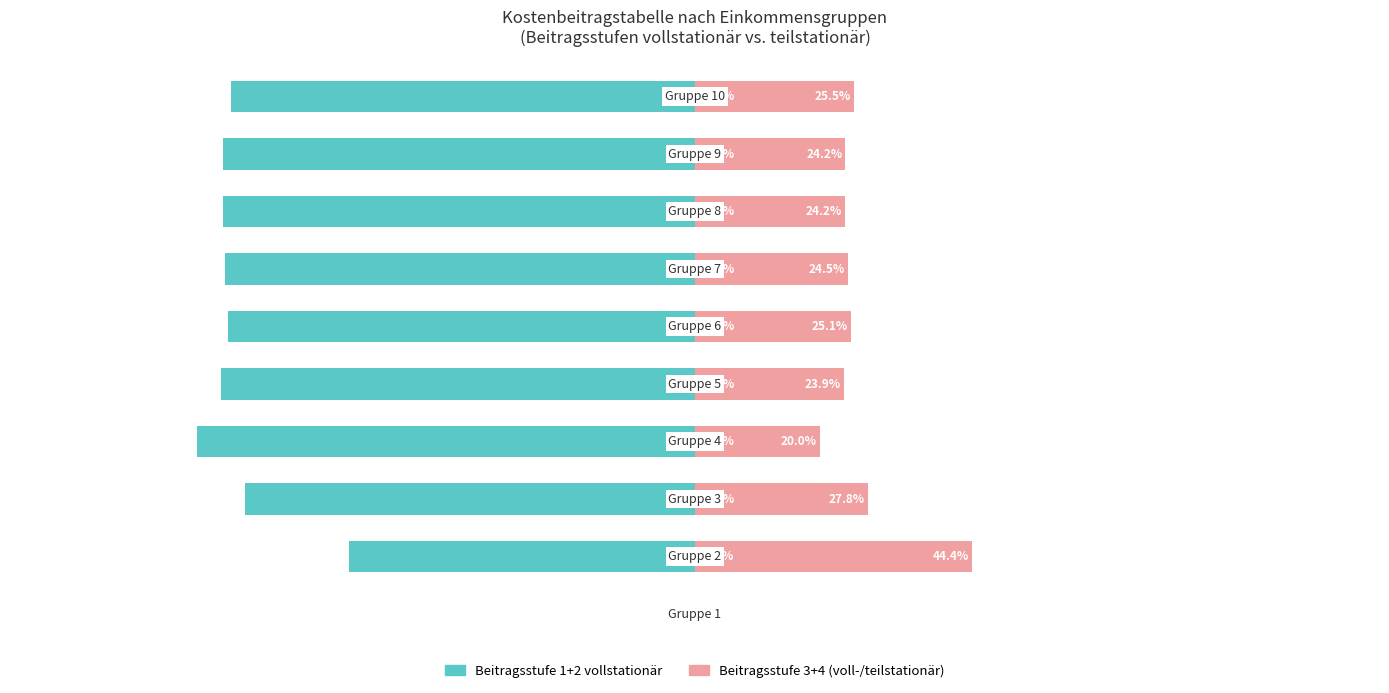

Does the chart contain stacked bars?

No